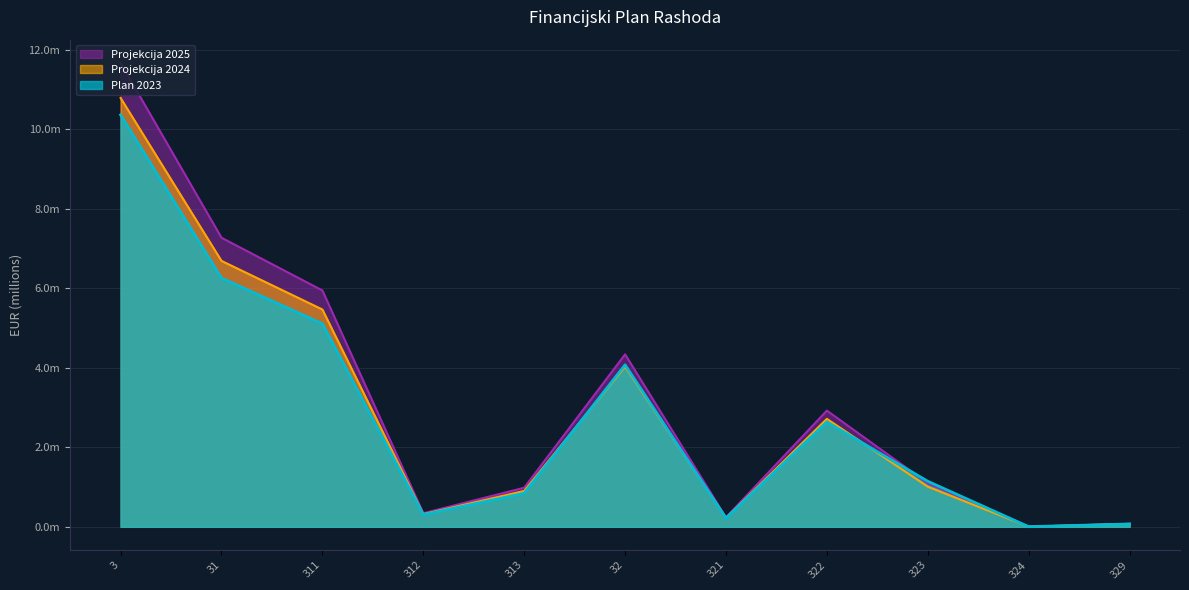

How many values in the Projekcija 2025 series exceed 1099000?

5